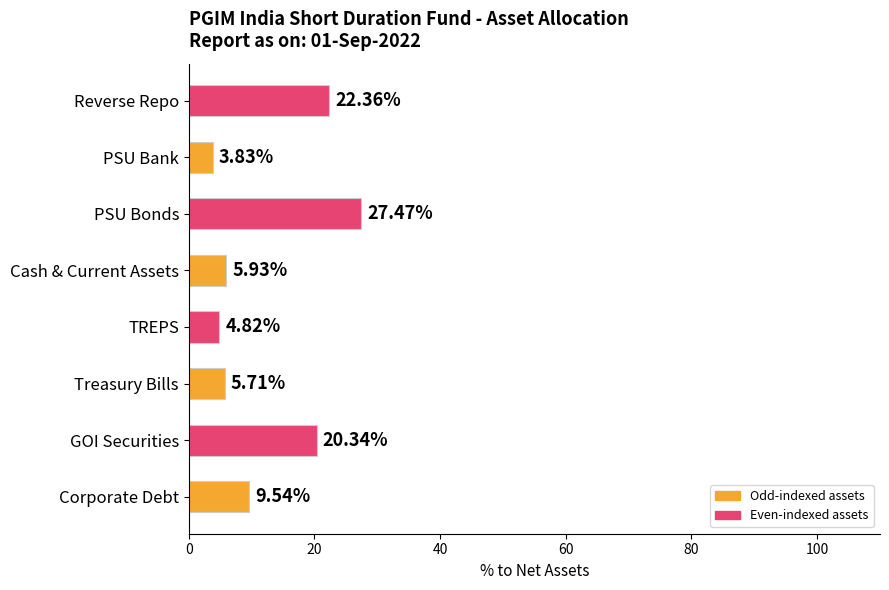

How many values are below 9?

4